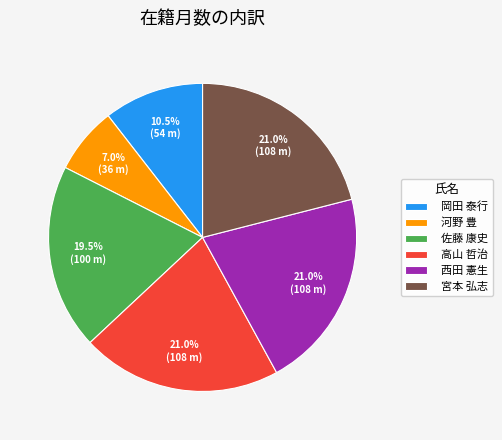

Is there any slice that represents more than half of the pie?

No